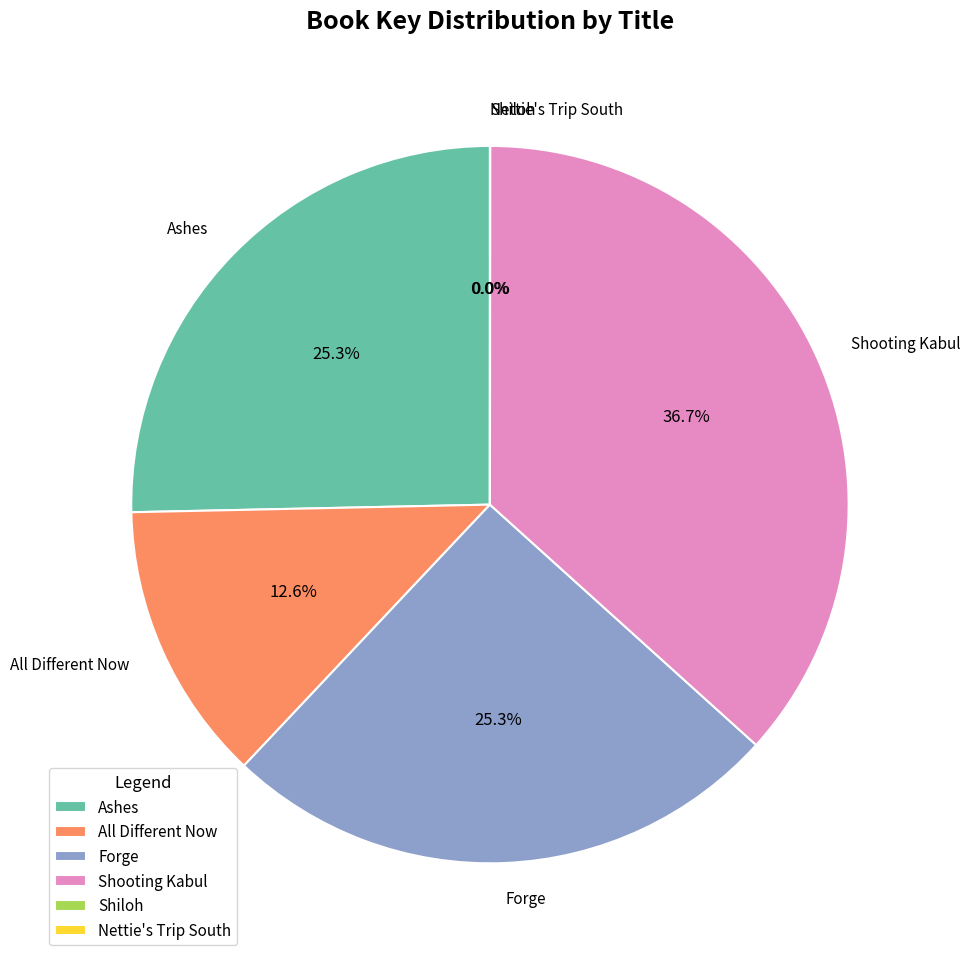

Is there a majority slice in this chart?

No